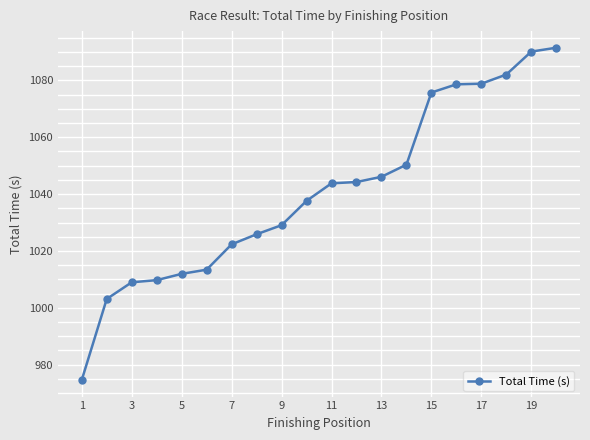

What is the difference between the maximum and minimum values?

116.9